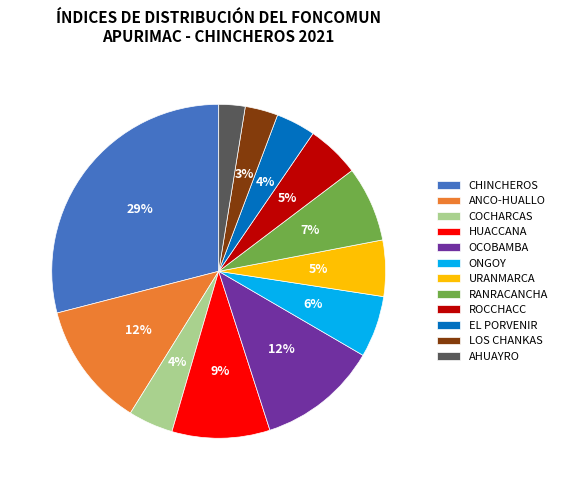

Is there a majority slice in this chart?

No